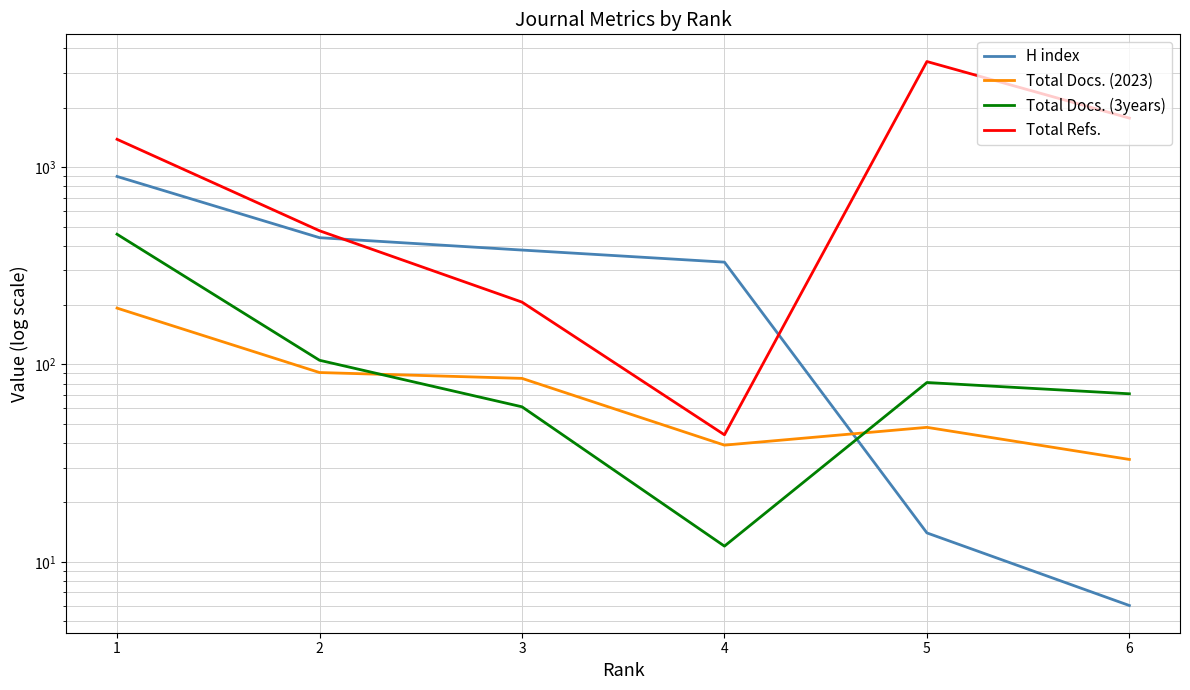

How many data points in H index are above 380?

2